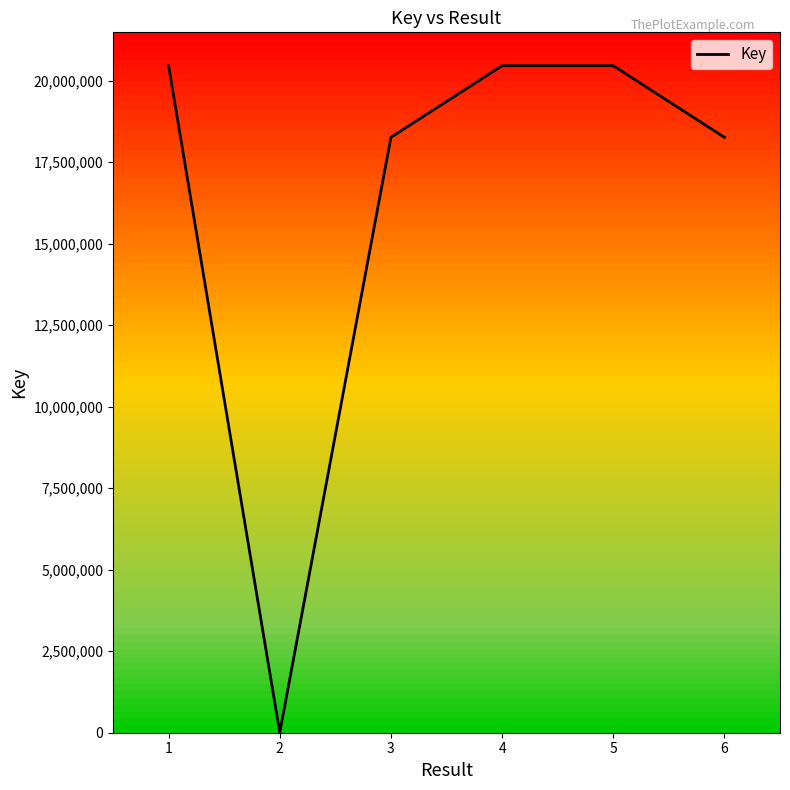

Does the chart display data point markers on the line(s)?

No